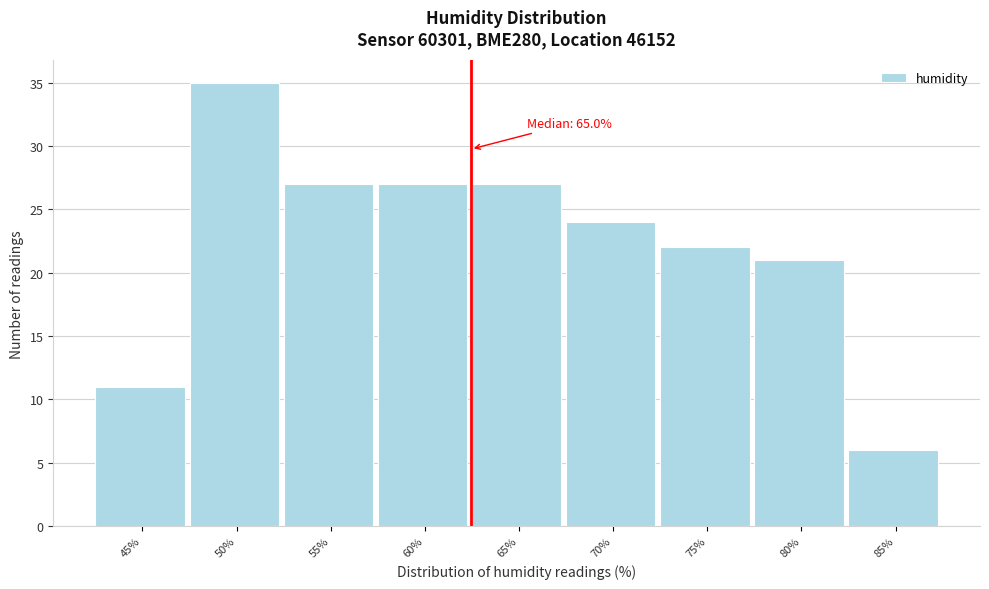

Reading left to right, extract all data points from this chart.

11	35	27	27	27	24	22	21	6